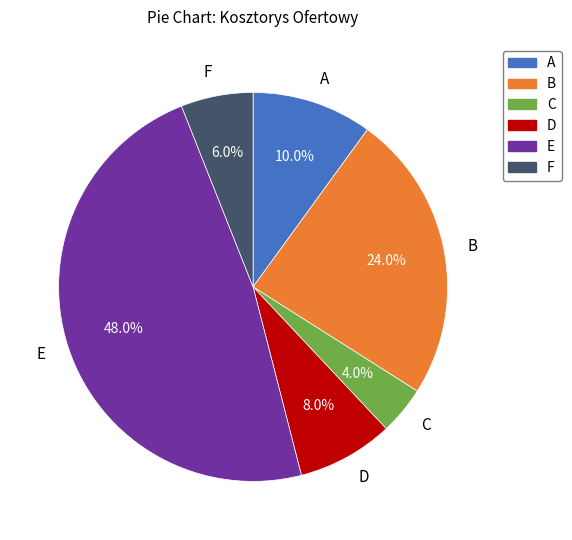

Count the number of slices in the pie.

6